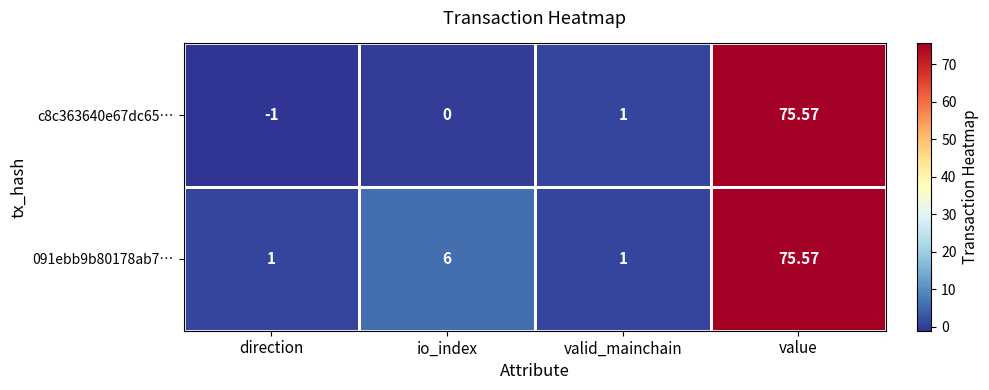

At which category is the sum across all series the highest?

value